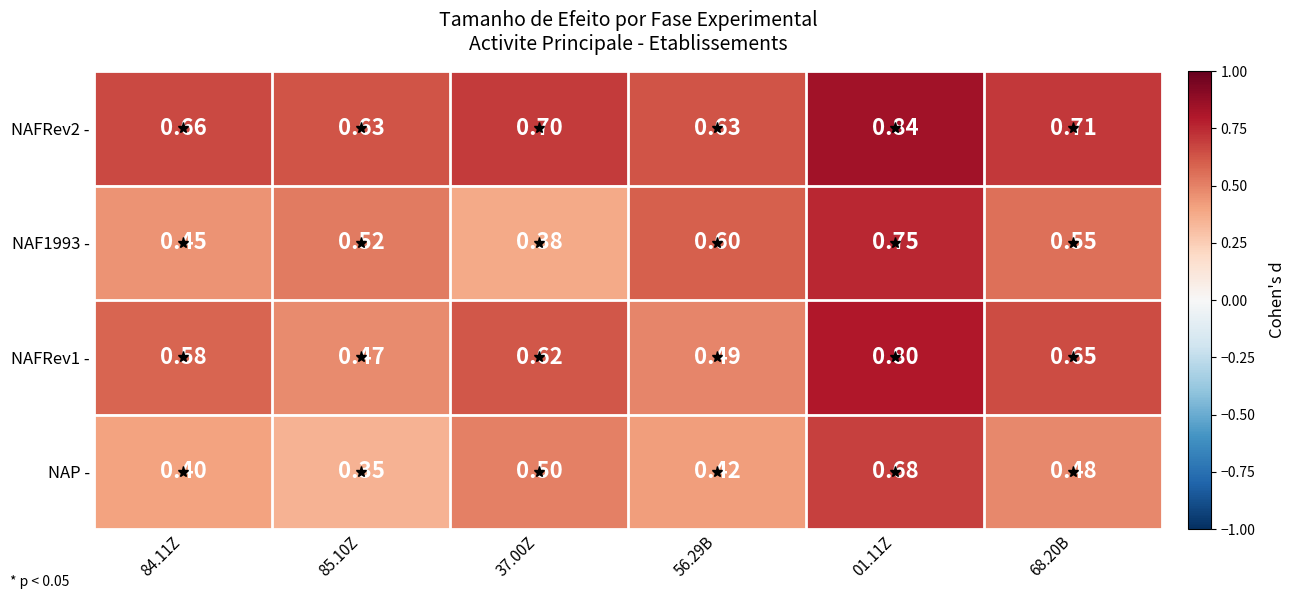

Is the value of NAFRev1 - at 84.11Z greater than the value of NAFRev2 - at 84.11Z?

No